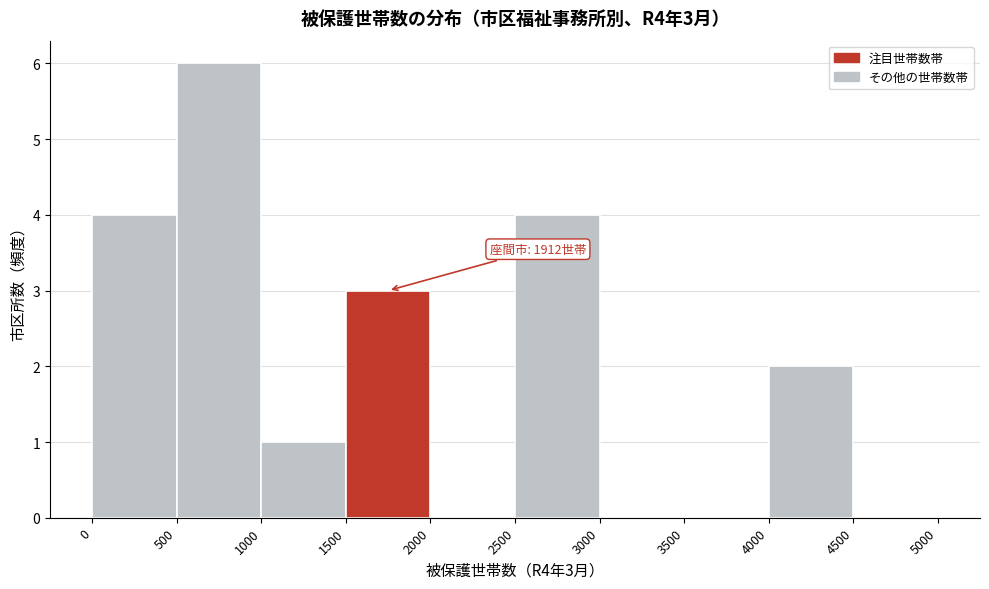

Which range on the x-axis has the tallest bar?

500 to 1000